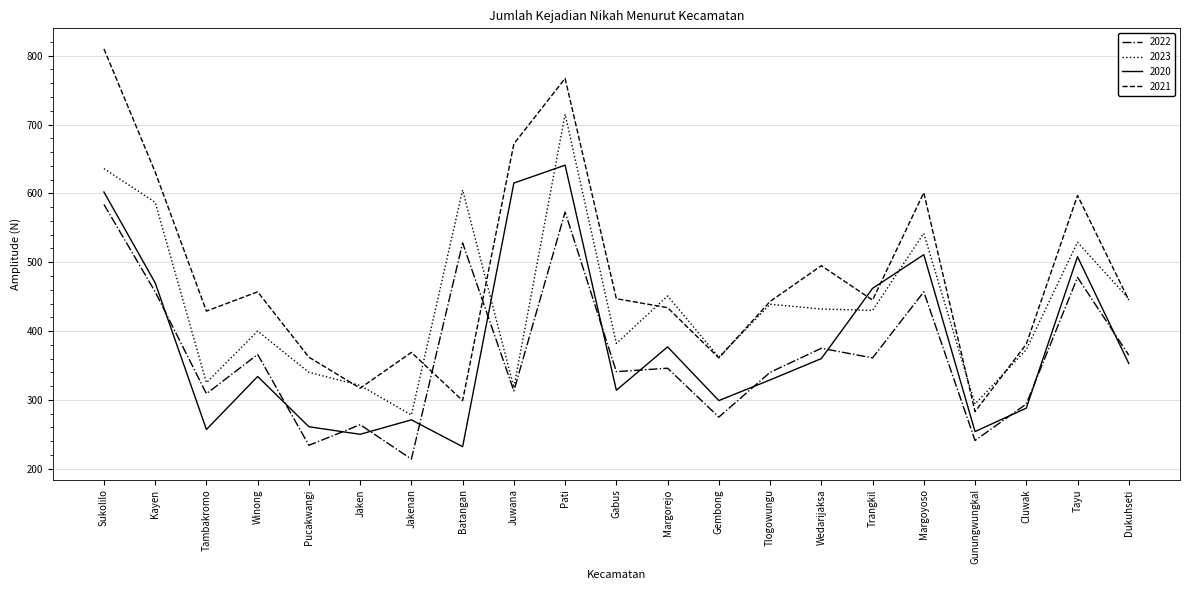

Between Tambakromo and Tlogowungu, which series saw the biggest shift?

2023